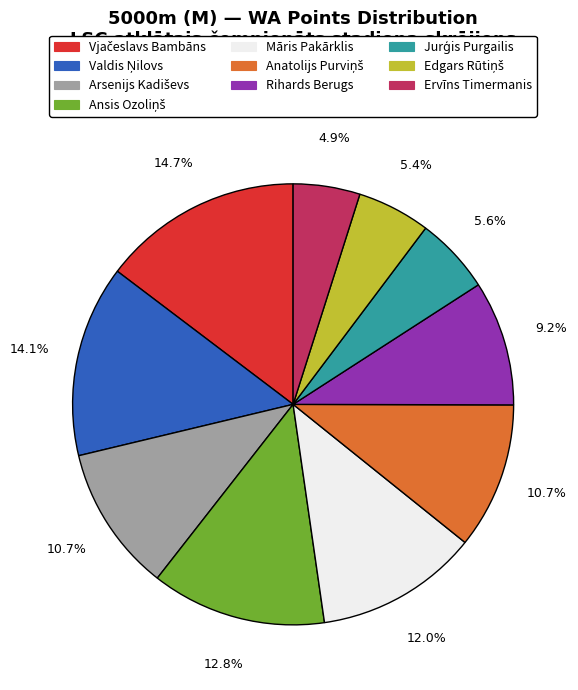

To the nearest percent, what is the difference between the largest and smallest slice percentages?

10%